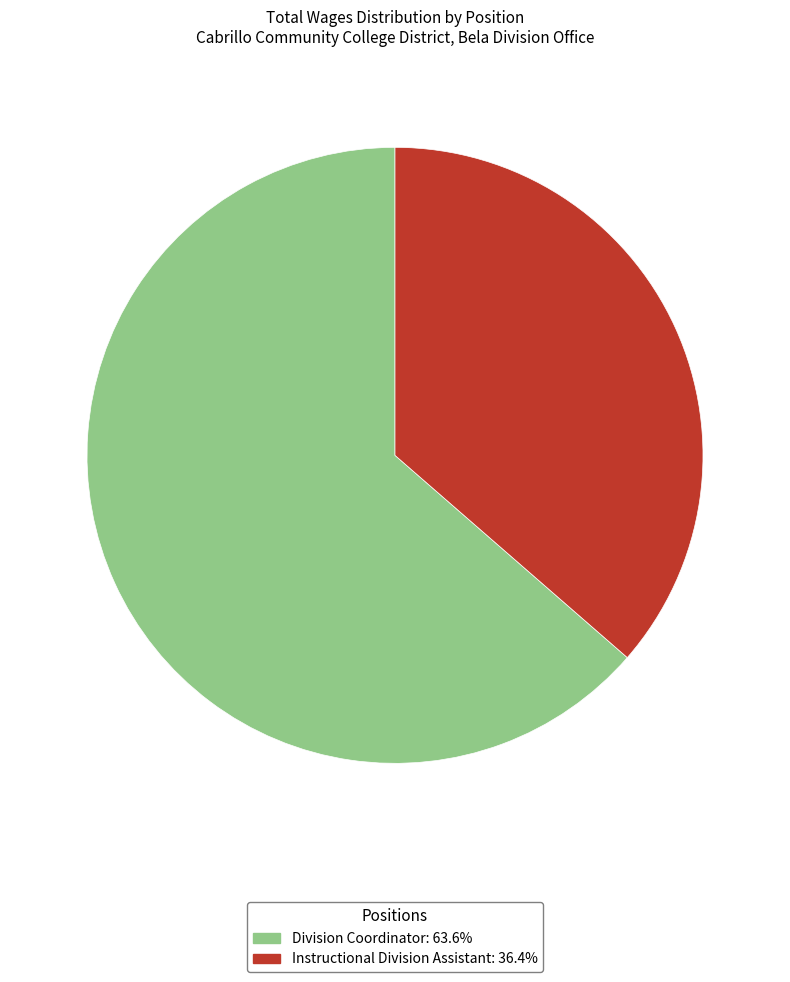

Does Instructional Division Assistant account for over 50% of the chart?

No